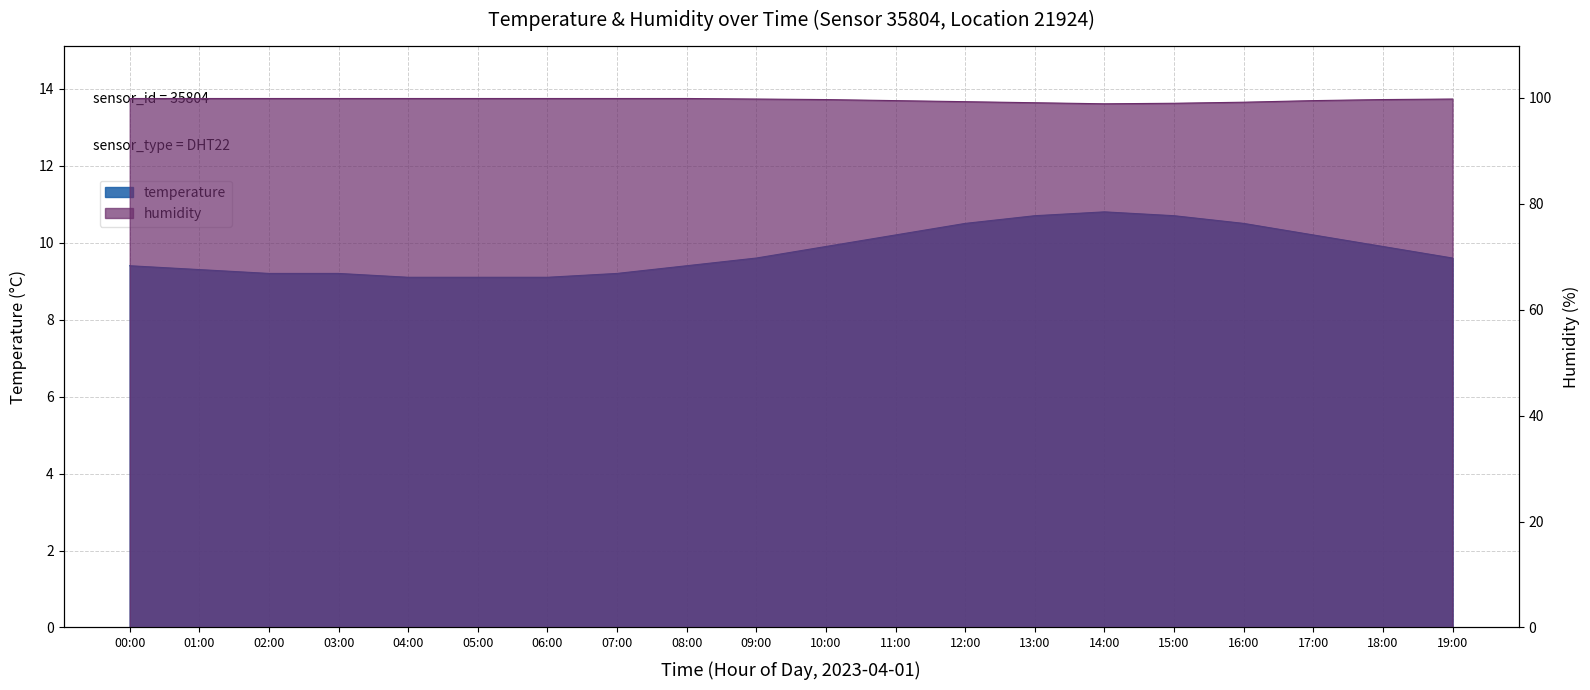

What is the value of the humidity point at the 5th from the left?

99.9